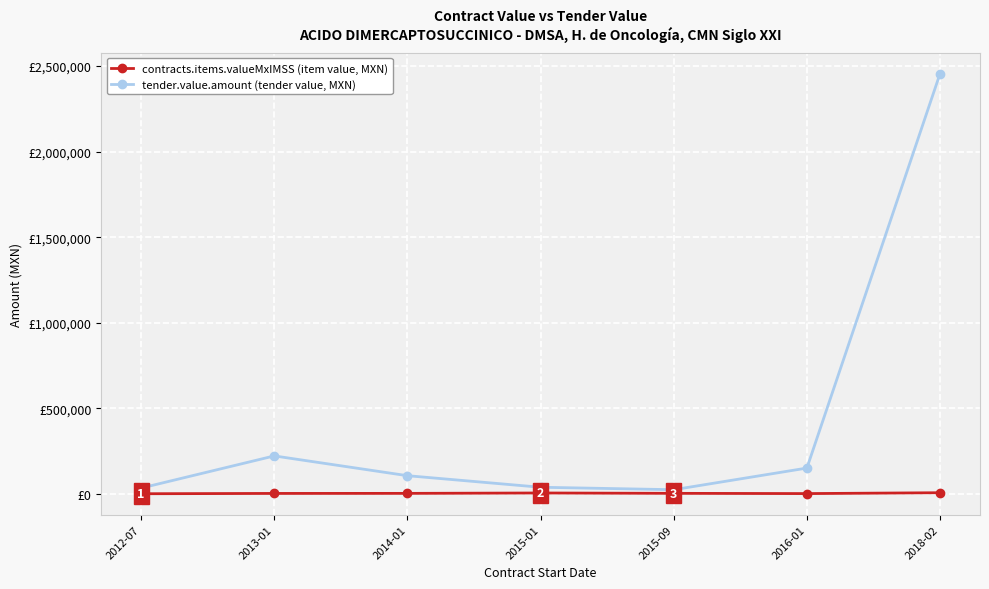

Does the chart display data point markers on the line(s)?

Yes